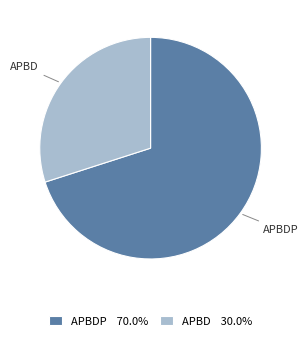

Do APBD 30.0% and APBDP 70.0% together represent more than half of the pie?

Yes